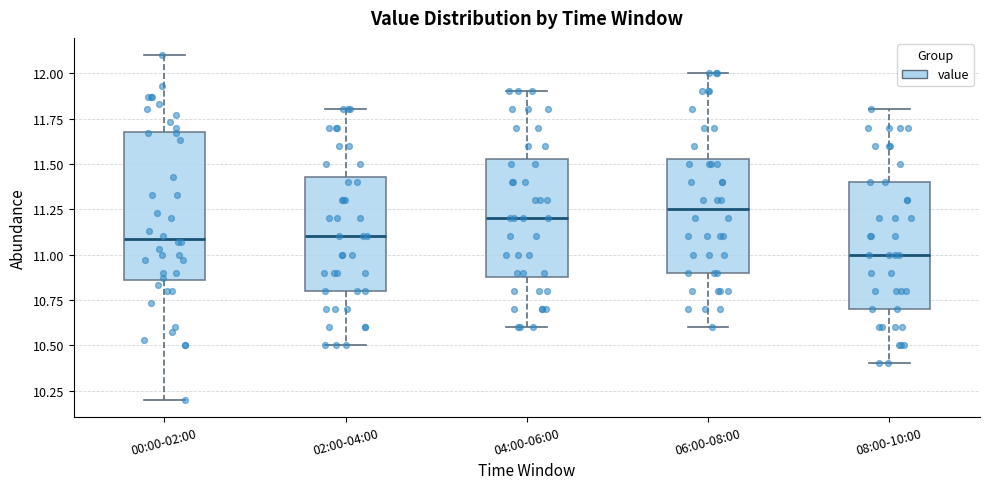

Reading left to right, transcribe this box plot: for each box, give where its median line is, the range the box spans, and where its two whiskers end, as read against the y-axis. The values are not printed on the chart, so give them approximately, as read against the axis.

00:00-02:00: median 11.10, box 10.85 to 11.70, whiskers 10.20 to 12.10
02:00-04:00: median 11.10, box 10.80 to 11.45, whiskers 10.50 to 11.80
04:00-06:00: median 11.20, box 10.90 to 11.55, whiskers 10.60 to 11.90
06:00-08:00: median 11.25, box 10.90 to 11.55, whiskers 10.60 to 12.00
08:00-10:00: median 11.00, box 10.70 to 11.40, whiskers 10.40 to 11.80